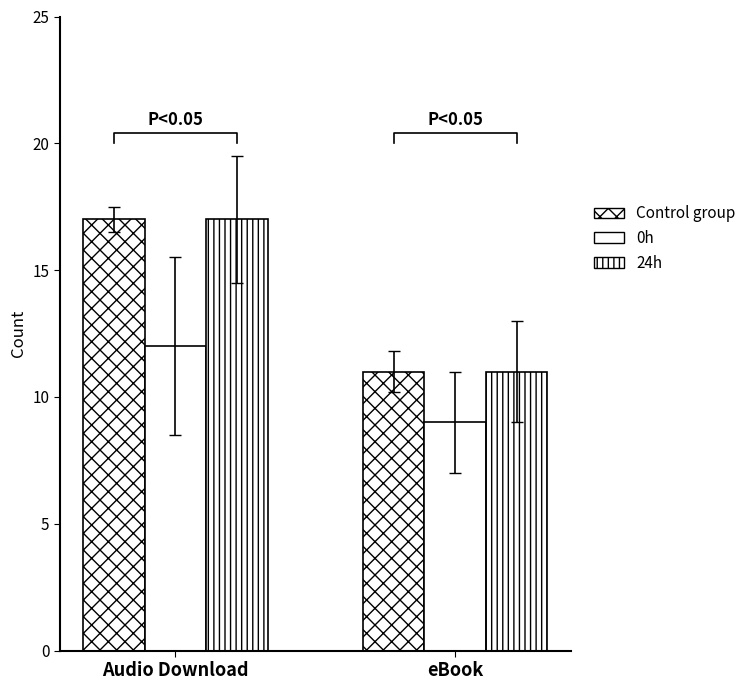

Is the value of 0h at eBook greater than the value of 24h at Audio Download?

No